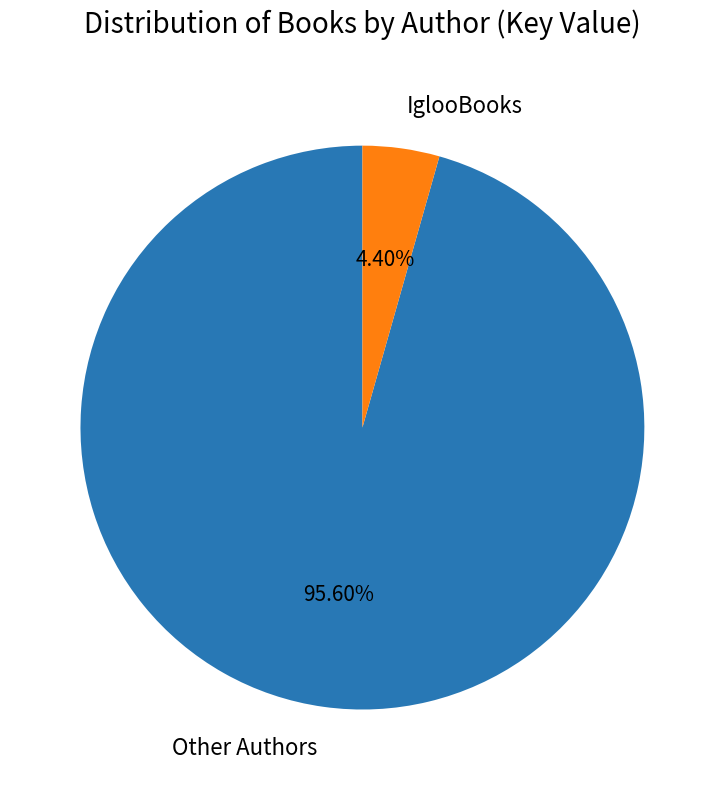

Does Other Authors represent more than half of the total?

Yes